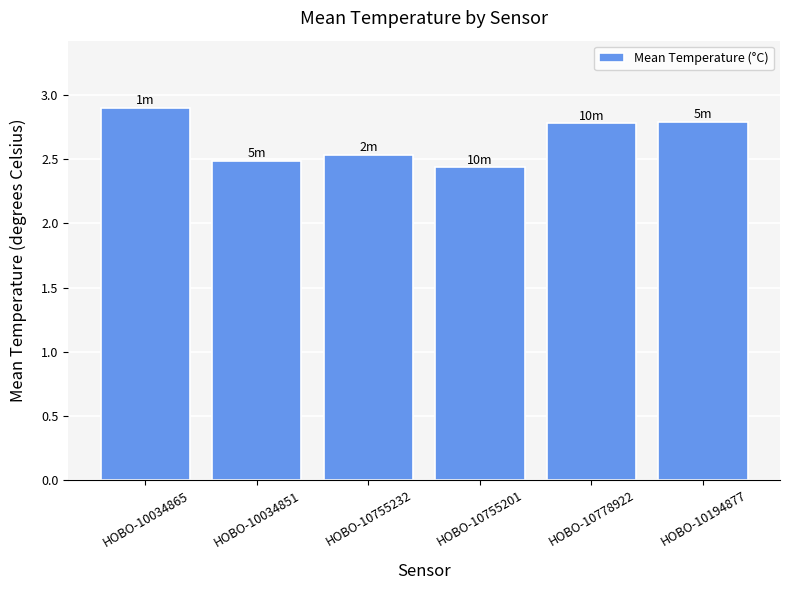

The chart shows a value of 0.7 at HOBO-10194877. True or false?

False